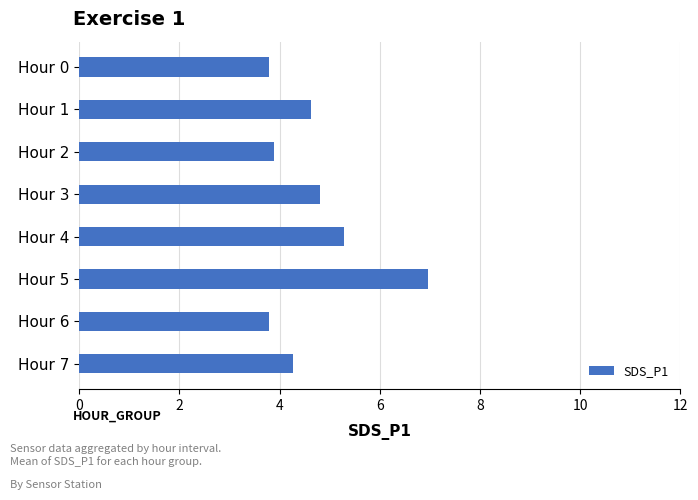

What is the value of the 3rd bar from the top?

3.9